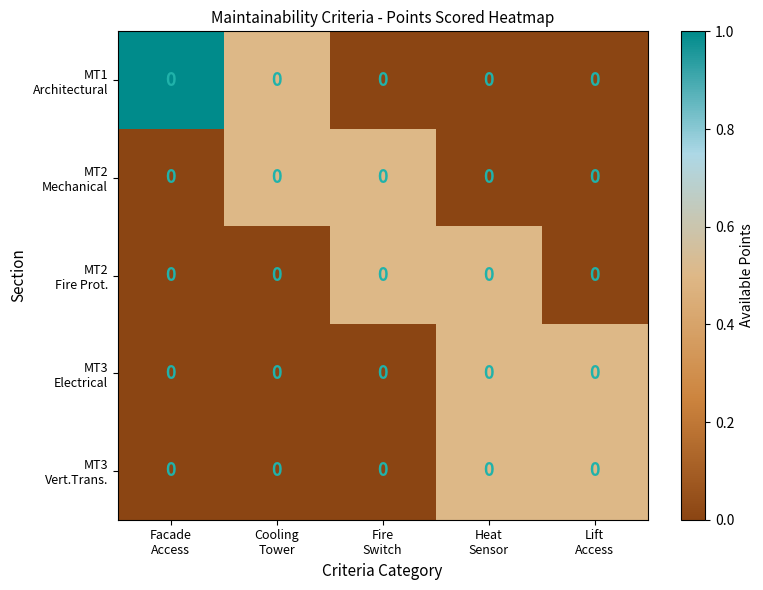

What is the sum of the MT1 Architectural values at Cooling Tower and Fire Switch?

0.5